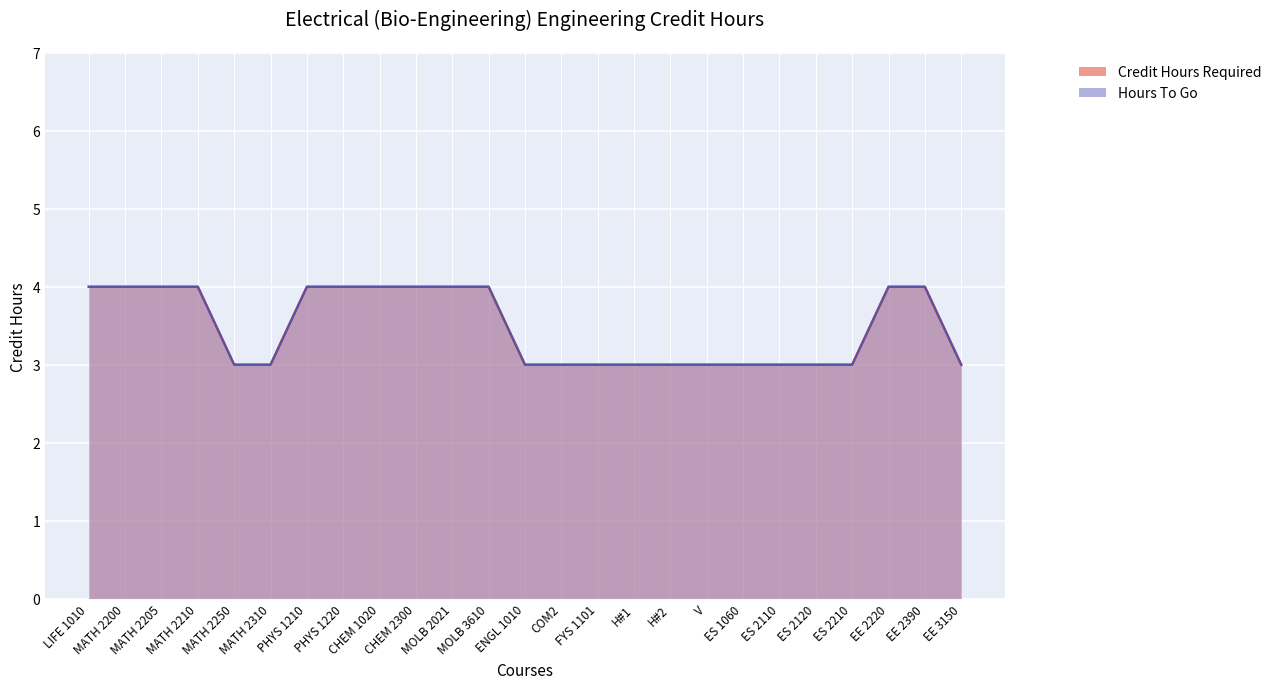

Rank the series by their maximum value, from highest to lowest.

Credit Hours Required, Hours To Go